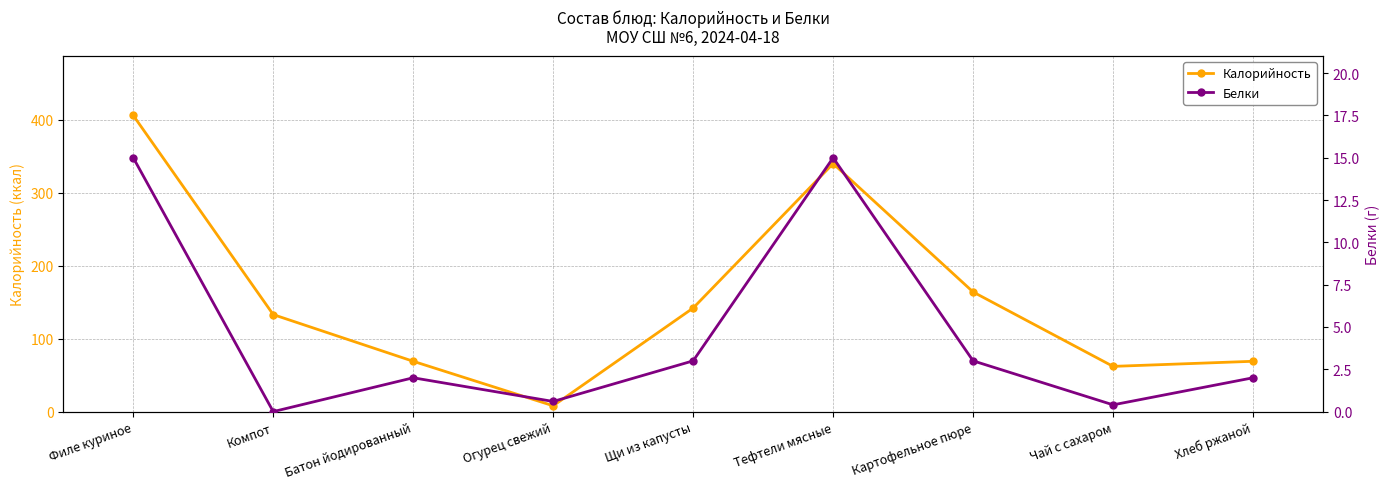

What is the average value of the Калорийность series?

155